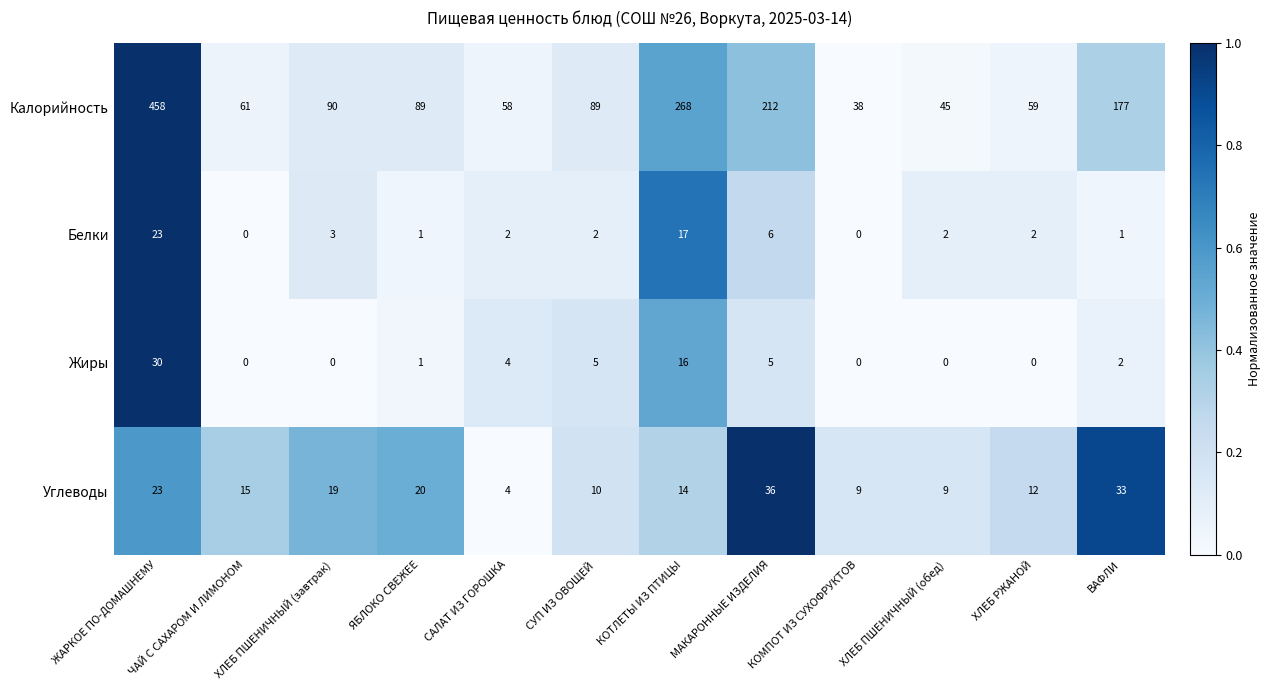

Which series has the largest total across all categories?

Калорийность